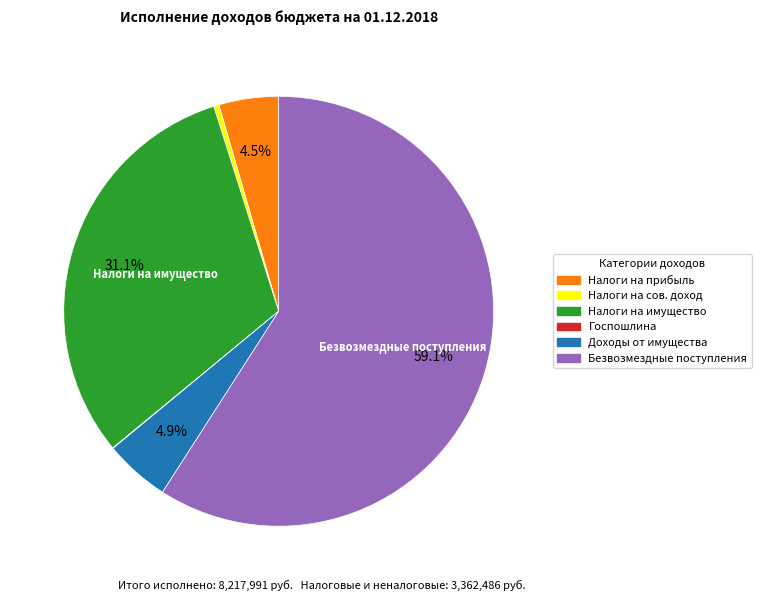

Does any single category account for the majority?

Yes